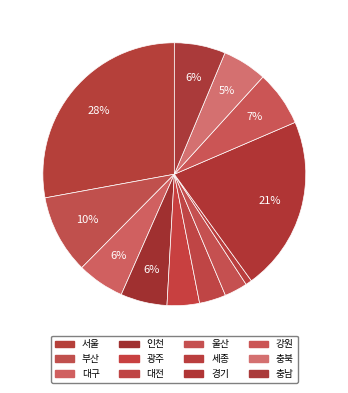

Do 강원 and 서울 together represent more than half of the pie?

No